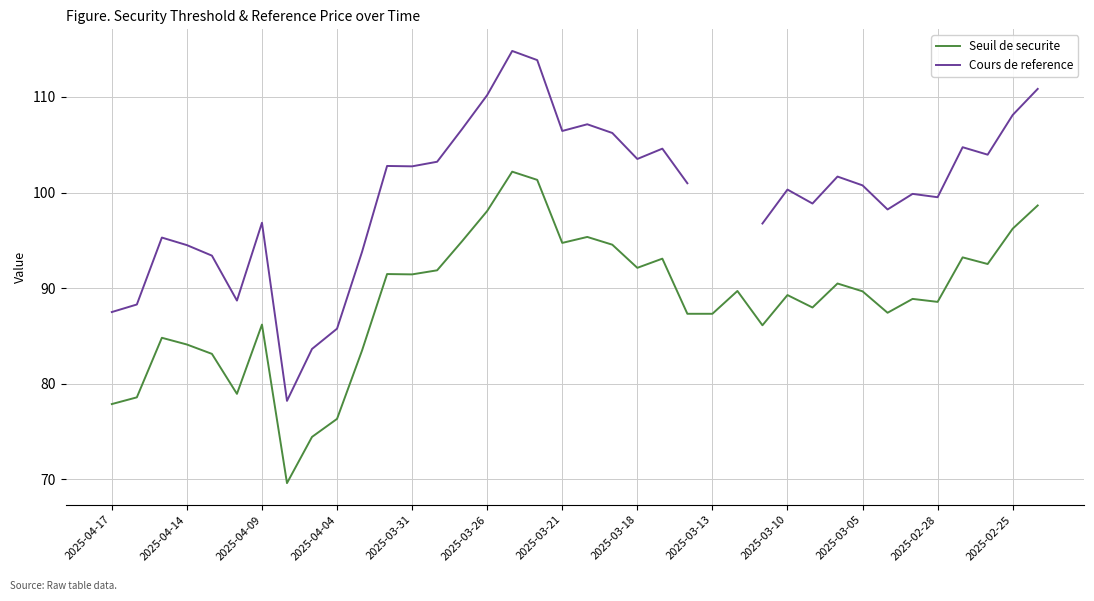

What is the maximum value for Seuil de securite?

102.2